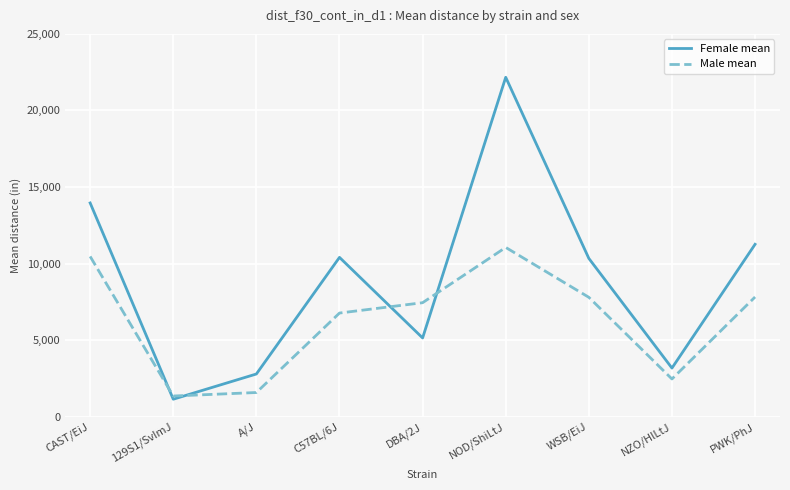

Which category has the lowest value in the Female mean series?

129S1/SvImJ